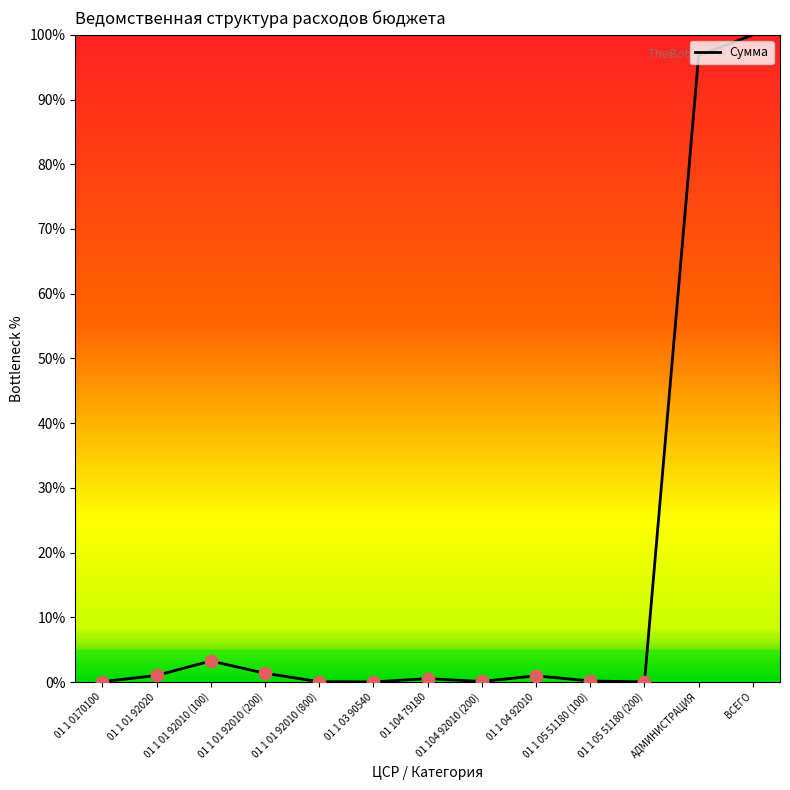

What is the ratio of the value at 01 104 79180 to the value at 01 1 01 92010 (200)?

0.4